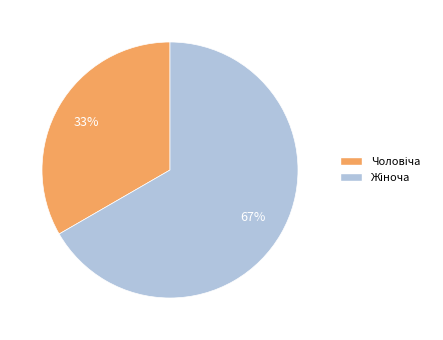

Is there any slice that represents more than half of the pie?

Yes